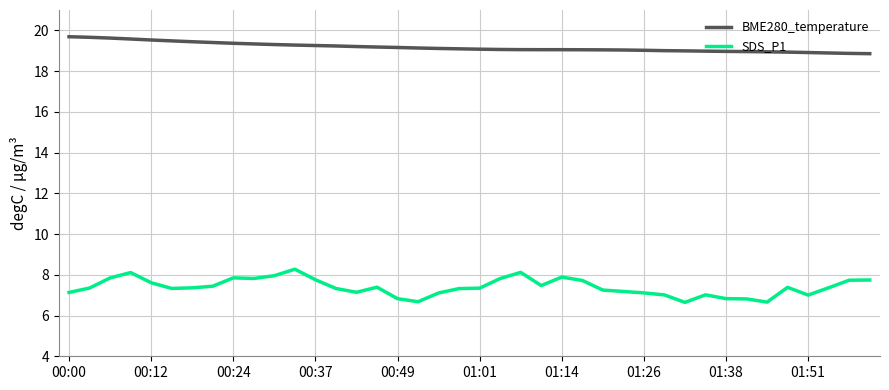

How many lines are shown in the chart?

2